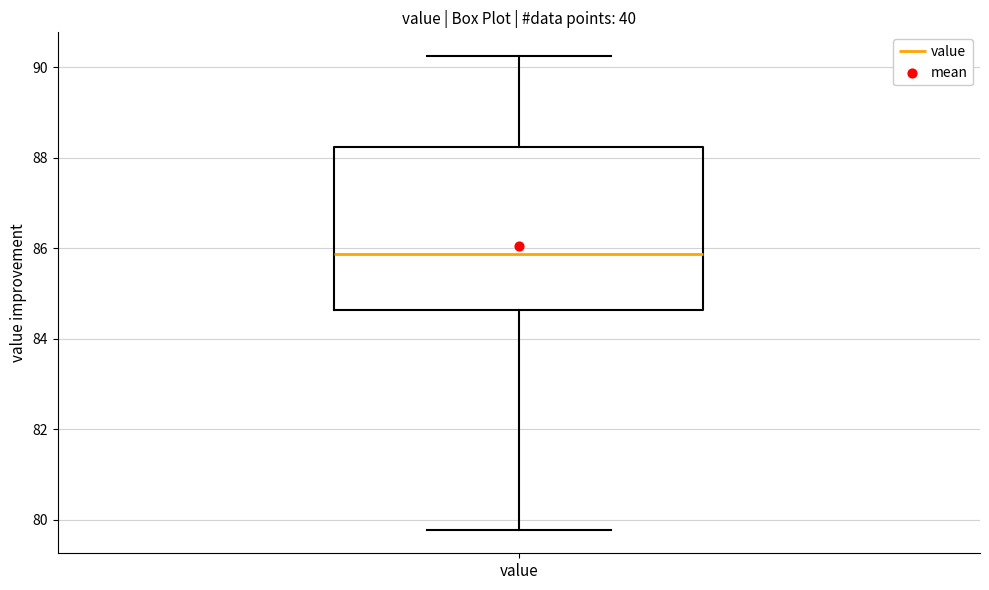

Read this box plot against the y-axis: the position of the median line, the range covered by the box, and the ends of both whiskers. The values are not printed on the chart, so give them approximately, as read against the axis.

median 85.8, box 84.6 to 88.2, whiskers 79.8 to 90.2